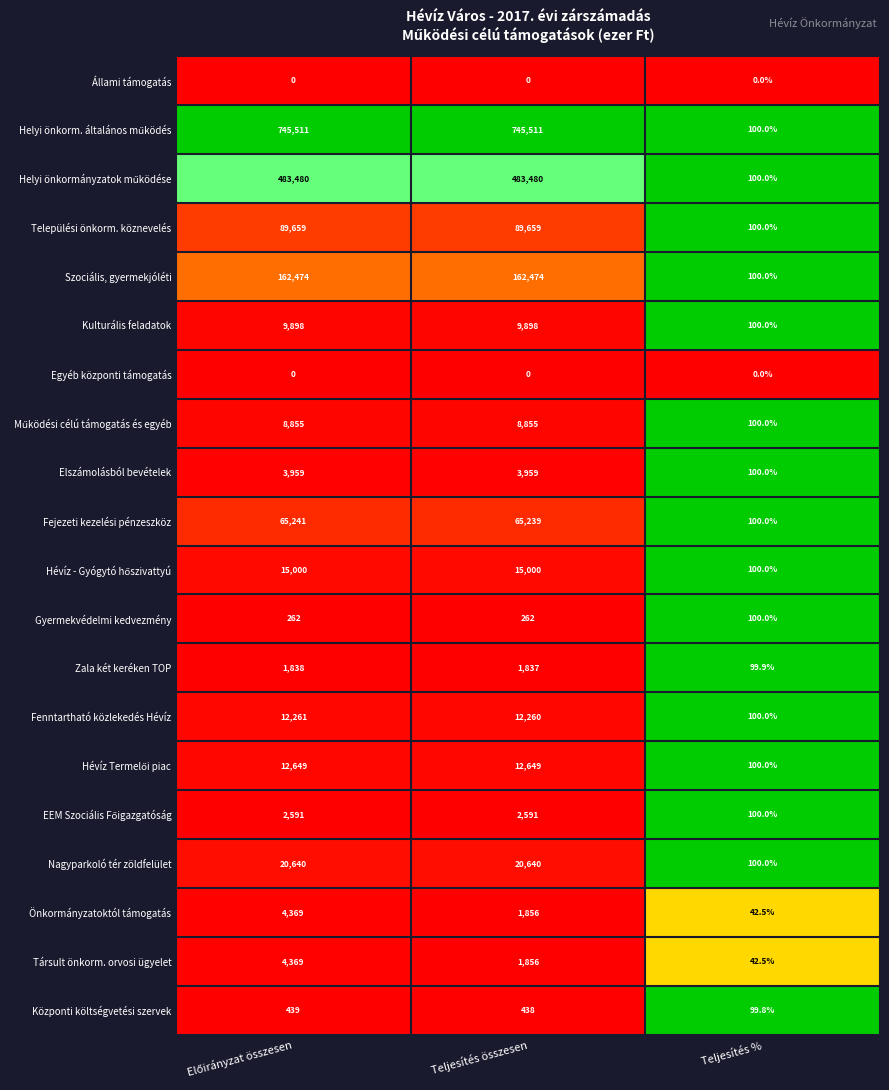

What is the maximum value for Szociális, gyermekjóléti?

162474.0